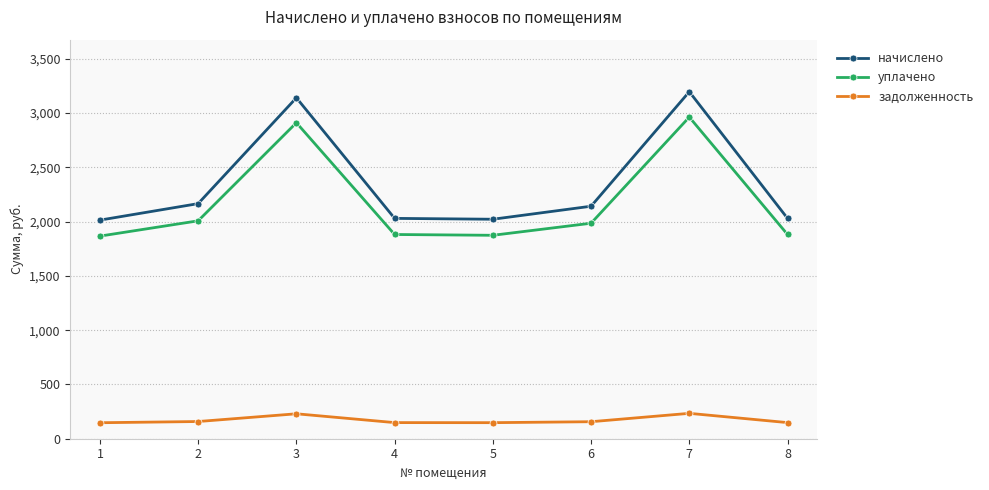

At which category does the chart reach its peak across all series?

7